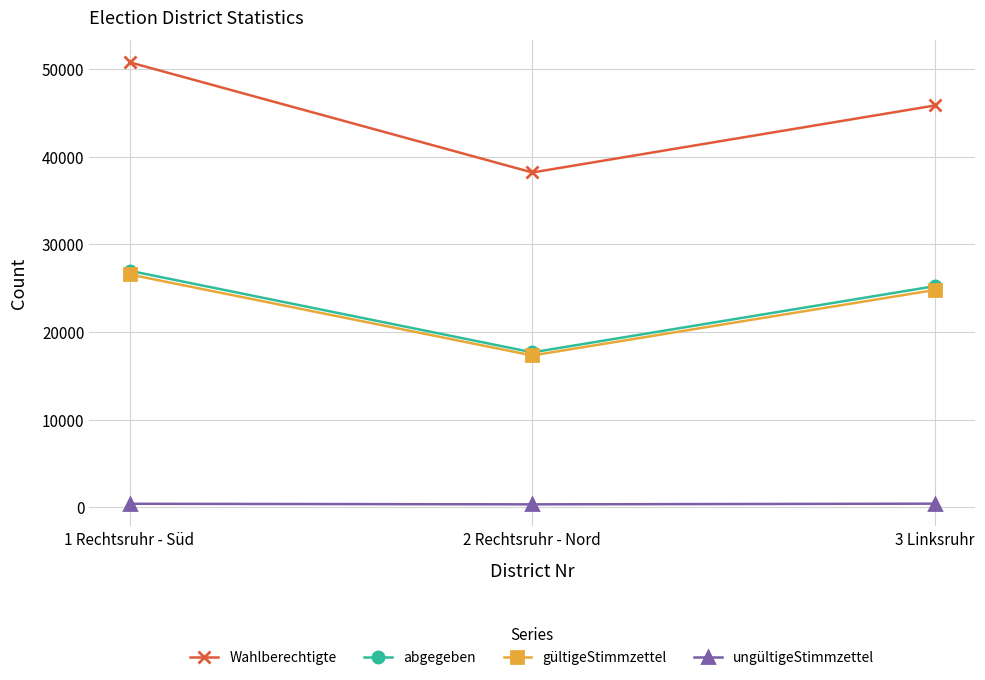

What is the sum of the abgegeben values at 2 Rechtsruhr - Nord and 1 Rechtsruhr - Süd?

44696